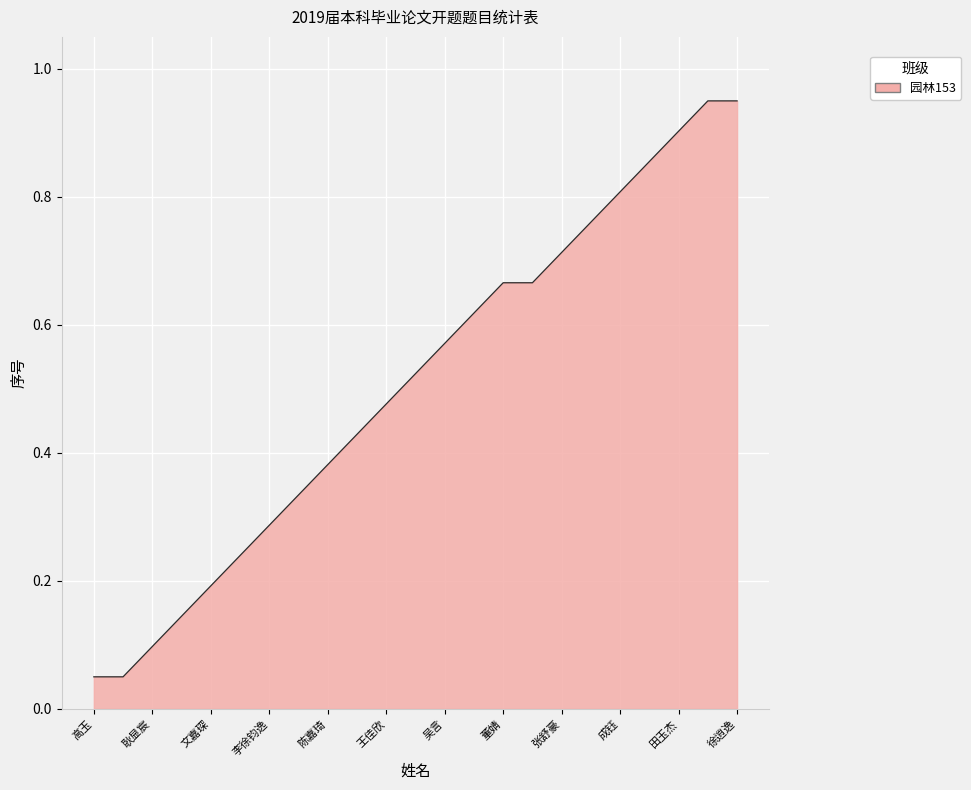

How many lines are shown in the chart?

1